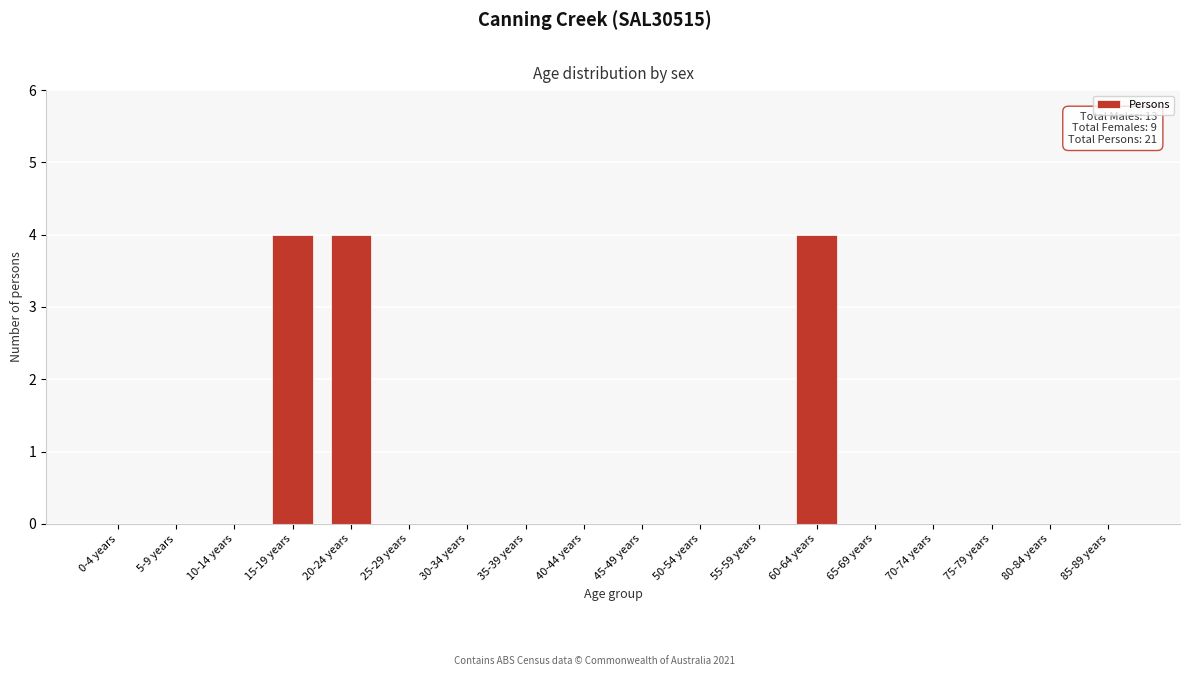

Reading left to right, transcribe all the data shown in this chart.

0-4 years=0	5-9 years=0	10-14 years=0	15-19 years=4	20-24 years=4	25-29 years=0	30-34 years=0	35-39 years=0	40-44 years=0	45-49 years=0	50-54 years=0	55-59 years=0	60-64 years=4	65-69 years=0	70-74 years=0	75-79 years=0	80-84 years=0	85-89 years=0